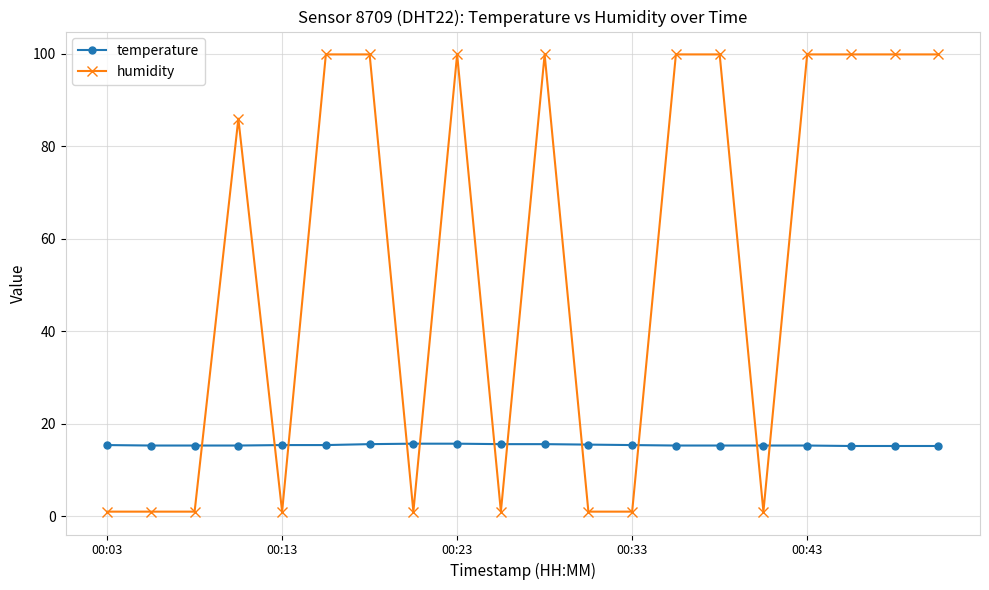

Which series has the largest range (max minus min)?

humidity